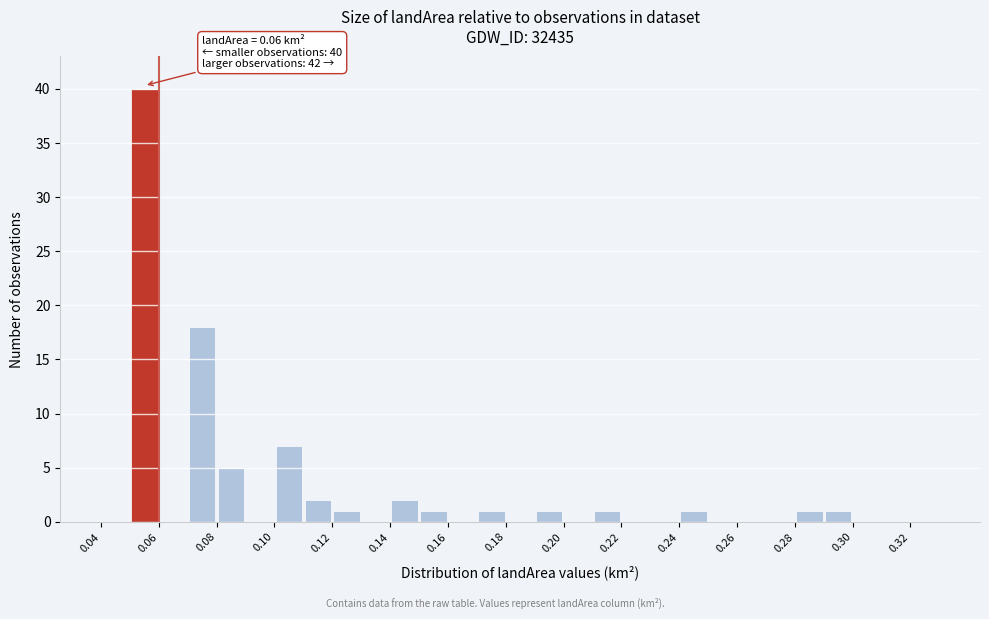

Which range on the x-axis has the tallest bar?

0.05 to 0.06